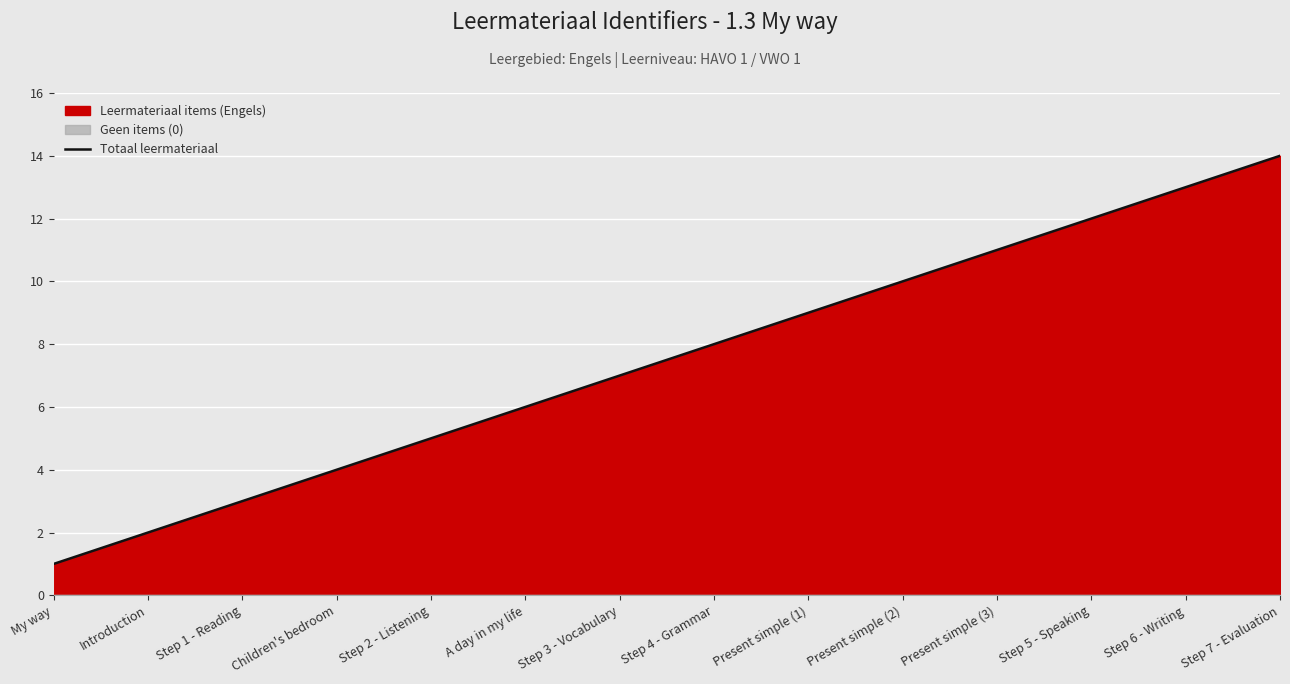

How many categories are shown in the chart?

14